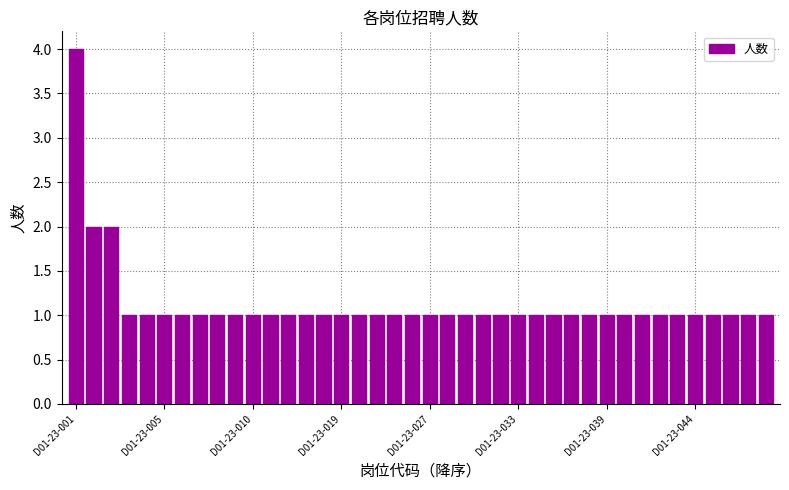

What is the difference between the maximum and minimum values?

3